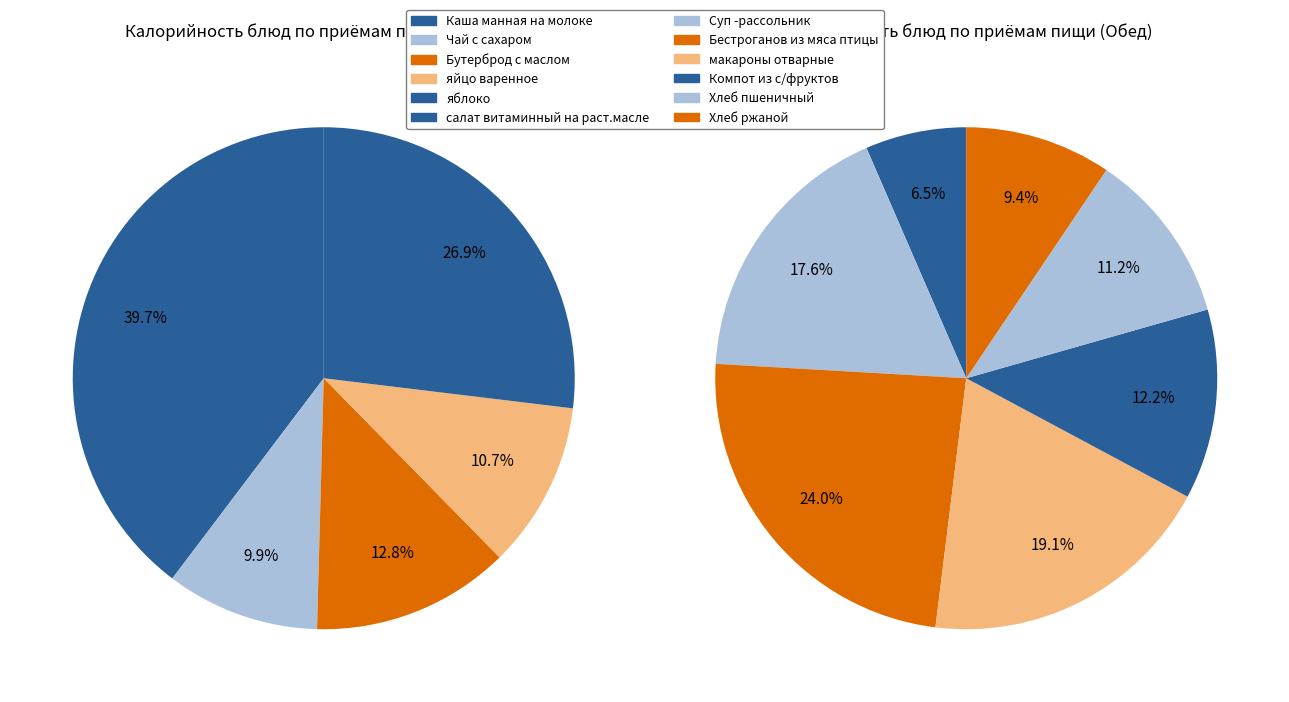

How many slices are in this pie chart?

12